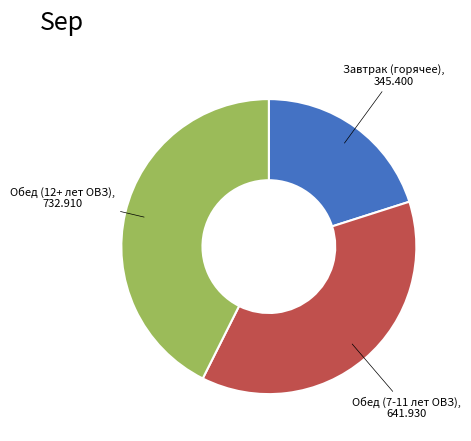

How many slices are in this pie chart?

3